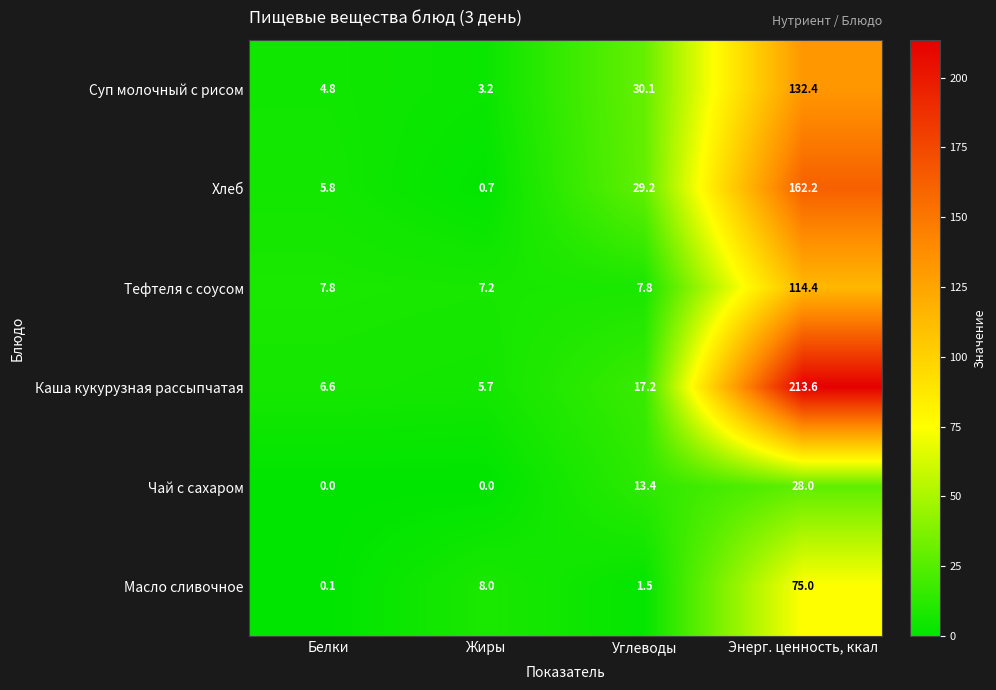

Reading left to right, extract all data points from this chart.

Суп молочный с рисом: 4.8	3.2	30.1	132.4
Хлеб: 5.8	0.7	29.2	162.2
Тефтеля с соусом: 7.8	7.2	7.8	114.4
Каша кукурузная рассыпчатая: 6.6	5.7	17.2	213.6
Чай с сахаром: 0.0	0.0	13.4	28.0
Масло сливочное: 0.1	8.0	1.5	75.0